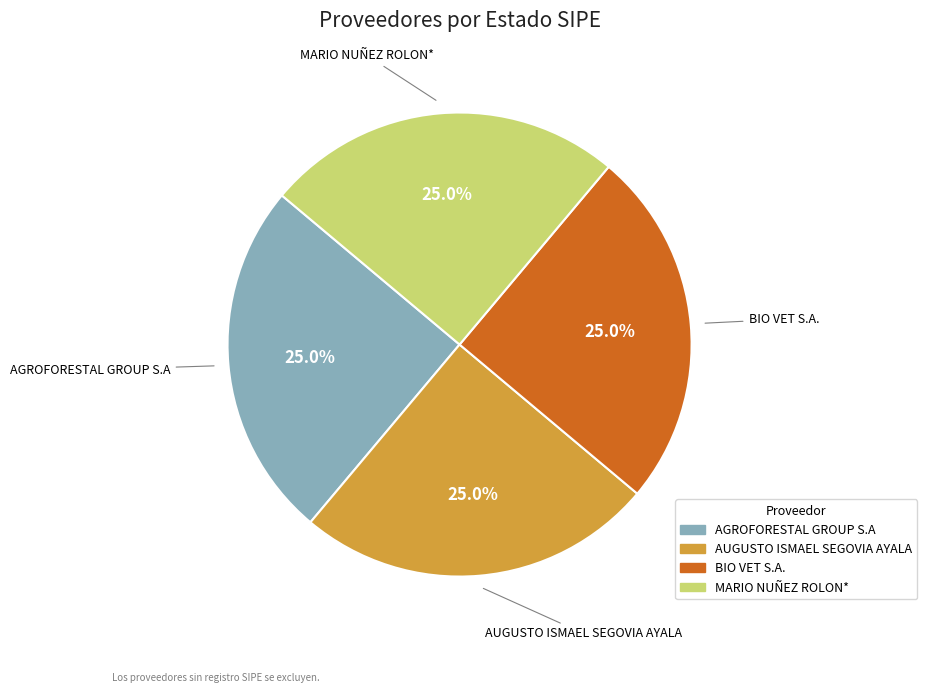

Is there a majority slice in this chart?

No